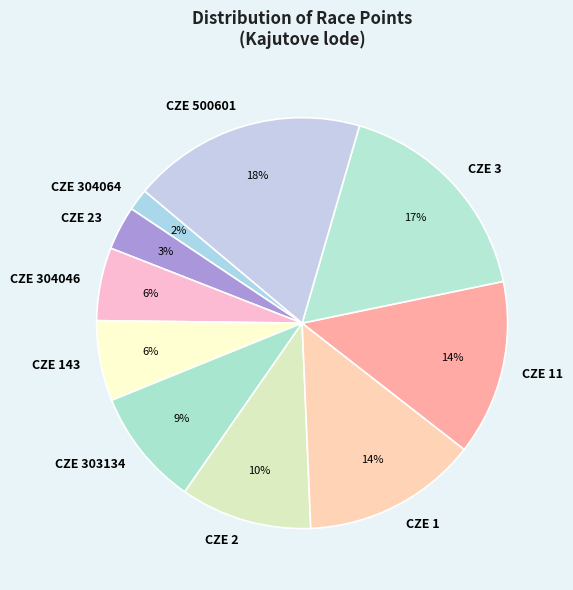

To the nearest percent, what is the combined percentage of CZE 304046 and CZE 1?

20%